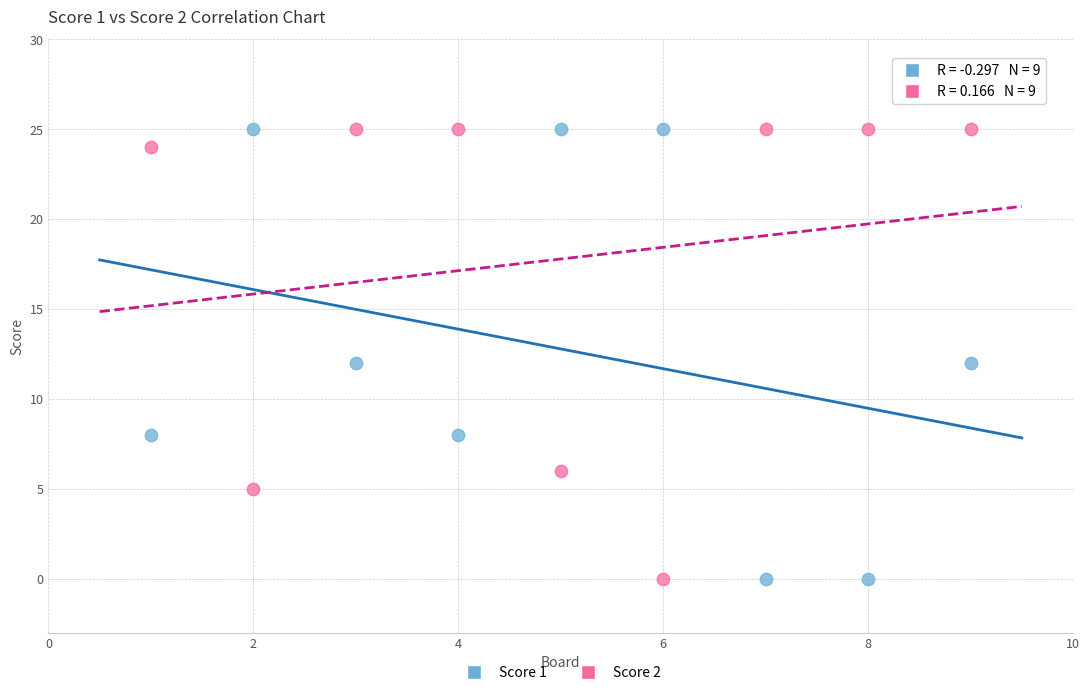

What are all the series names shown in the legend?

Score 1, Score 2